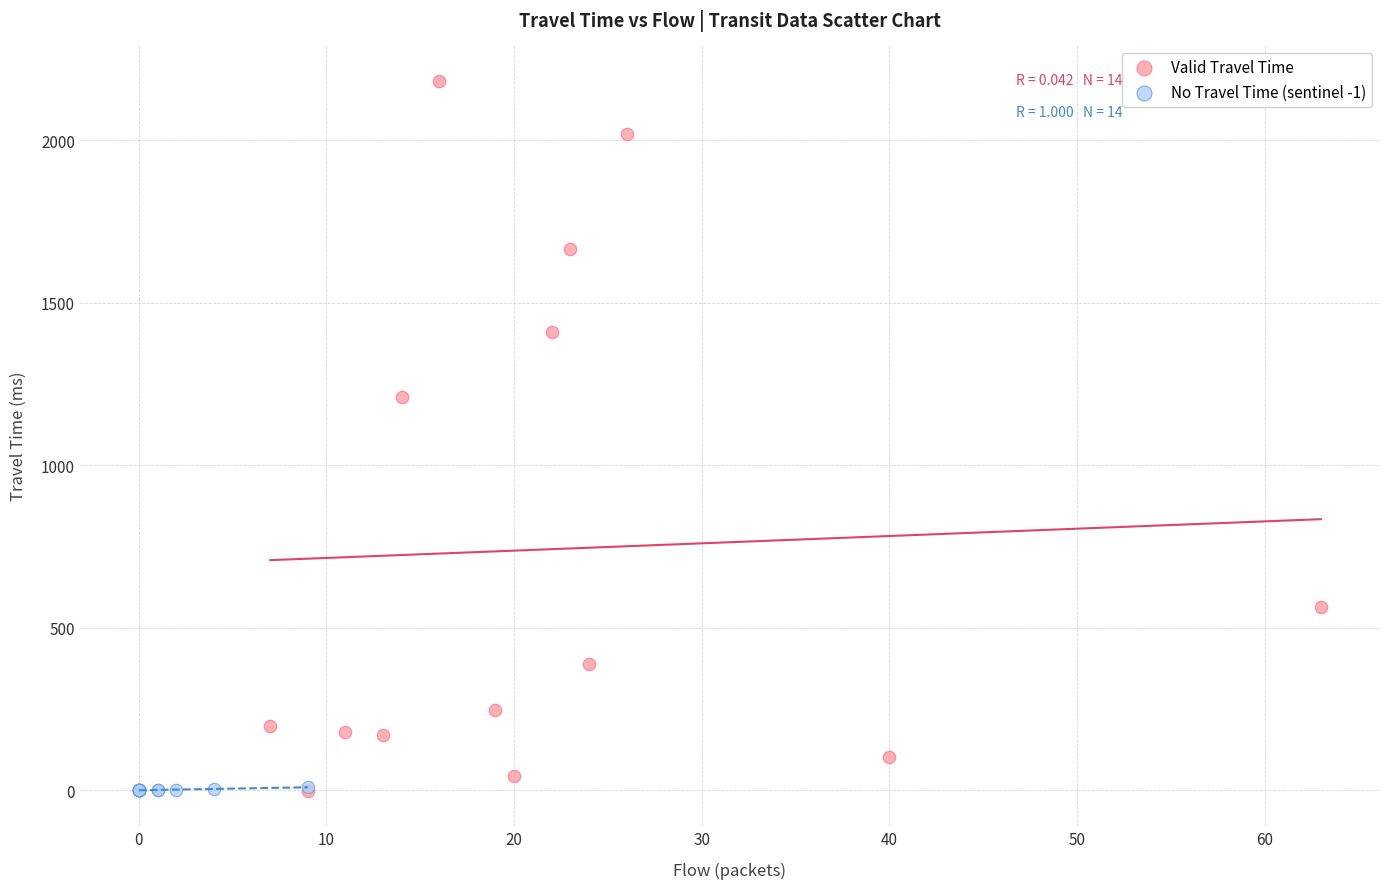

Which series reaches the maximum Y coordinate?

Valid Travel Time